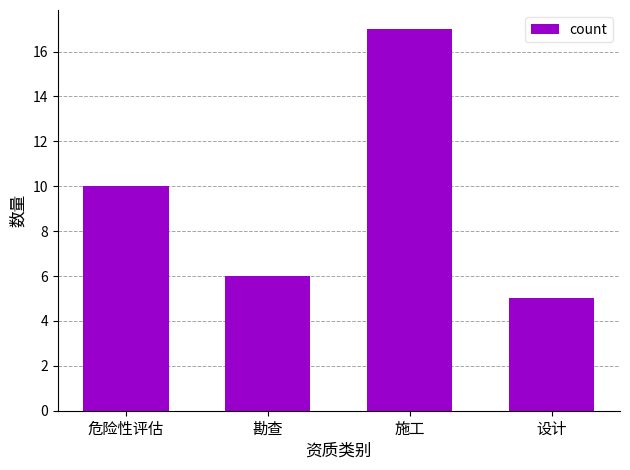

What is the difference between the maximum and minimum values?

12